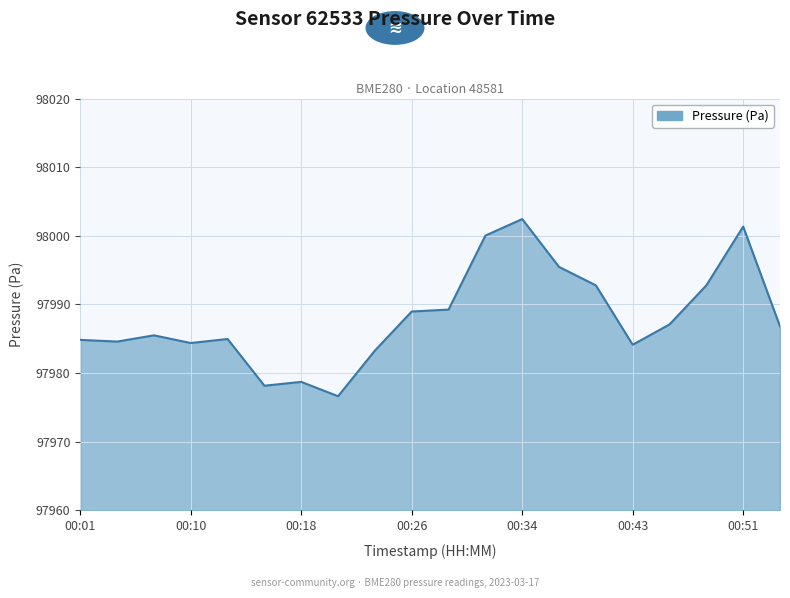

What is the greatest value displayed?

98002.4